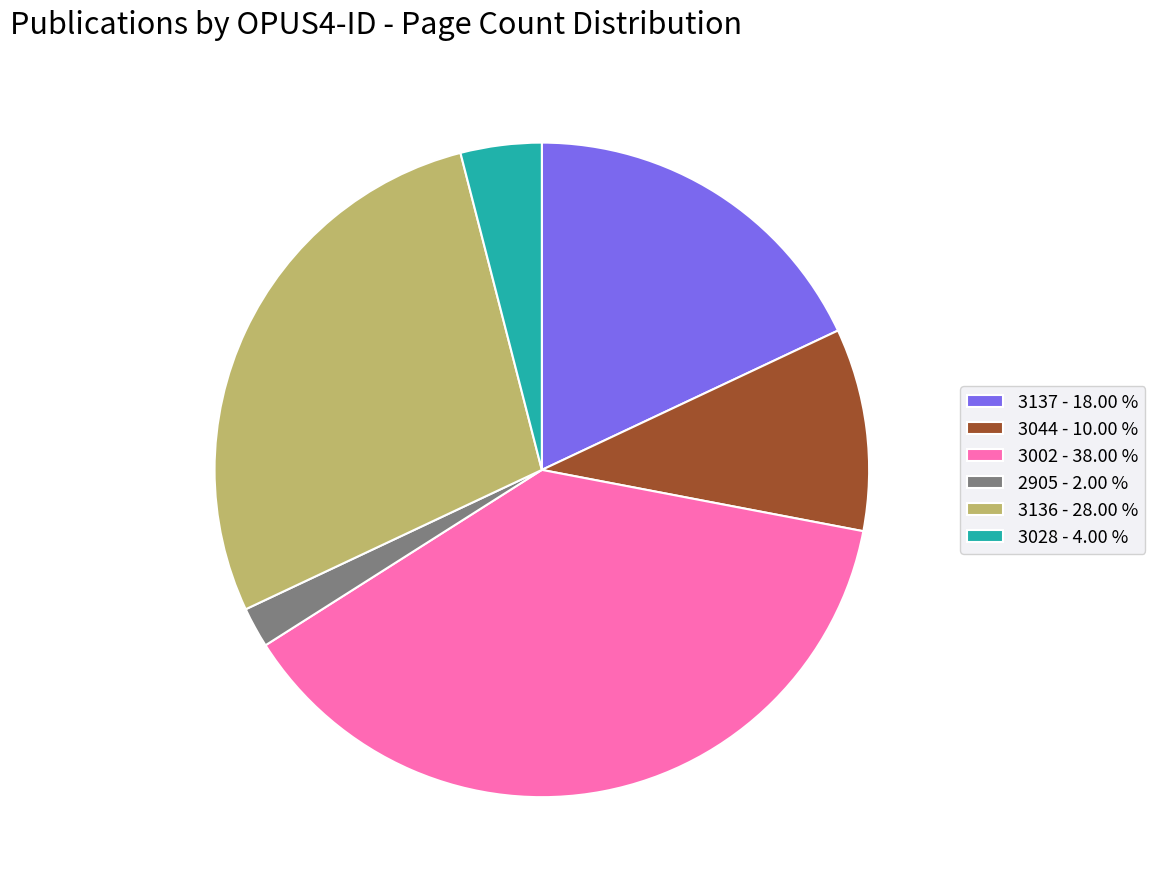

How many segments does this pie chart have?

6